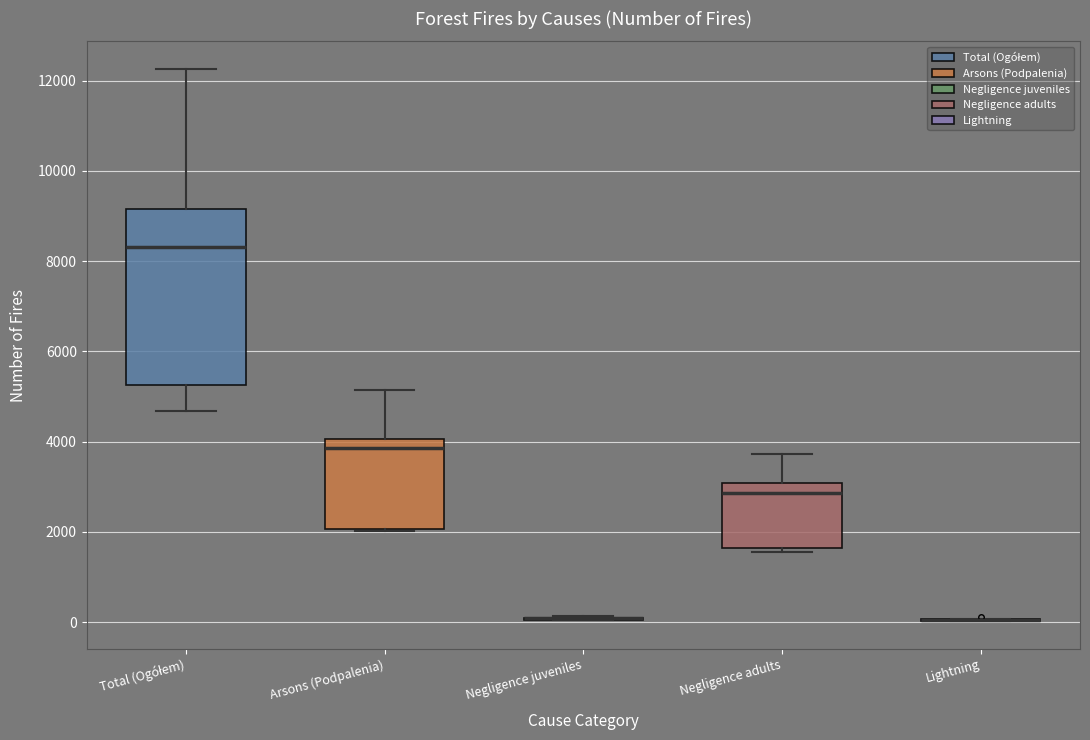

Comparing the boxes themselves (not the whiskers), which one is the tallest?

Total (Ogółem)